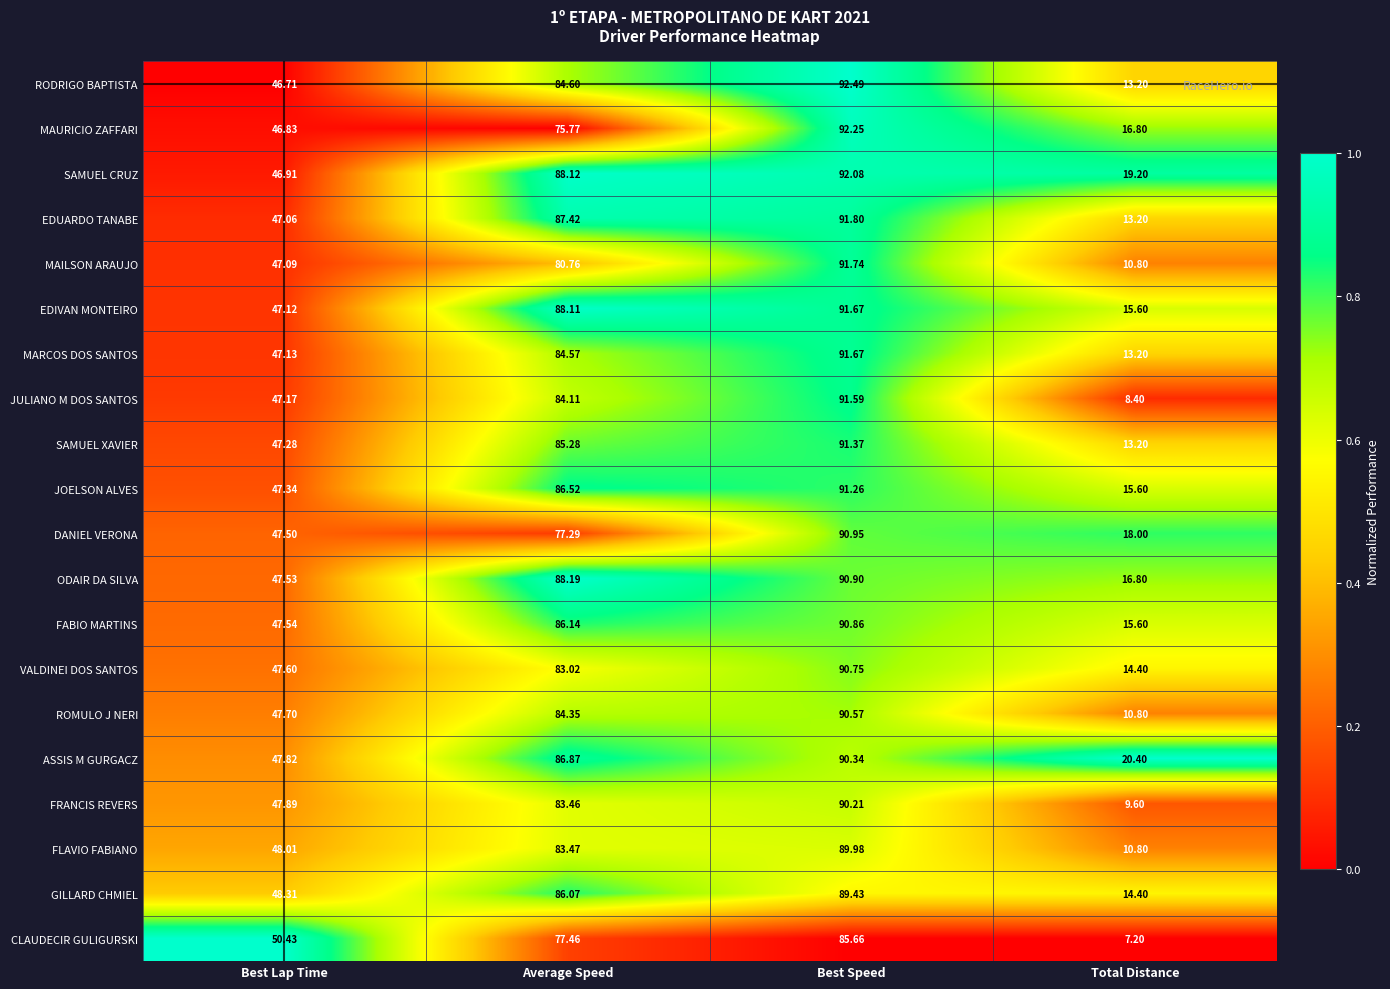

List the labels in order of DANIEL VERONA value, largest first.

Best Speed, Average Speed, Best Lap Time, Total Distance